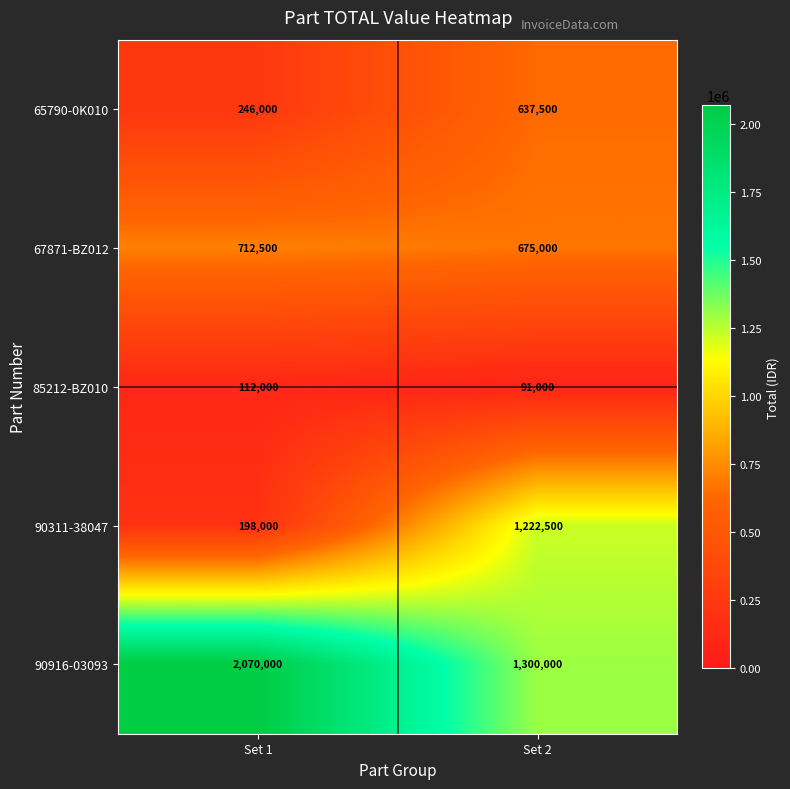

At which label does 65790-0K010 reach its minimum?

Set 1